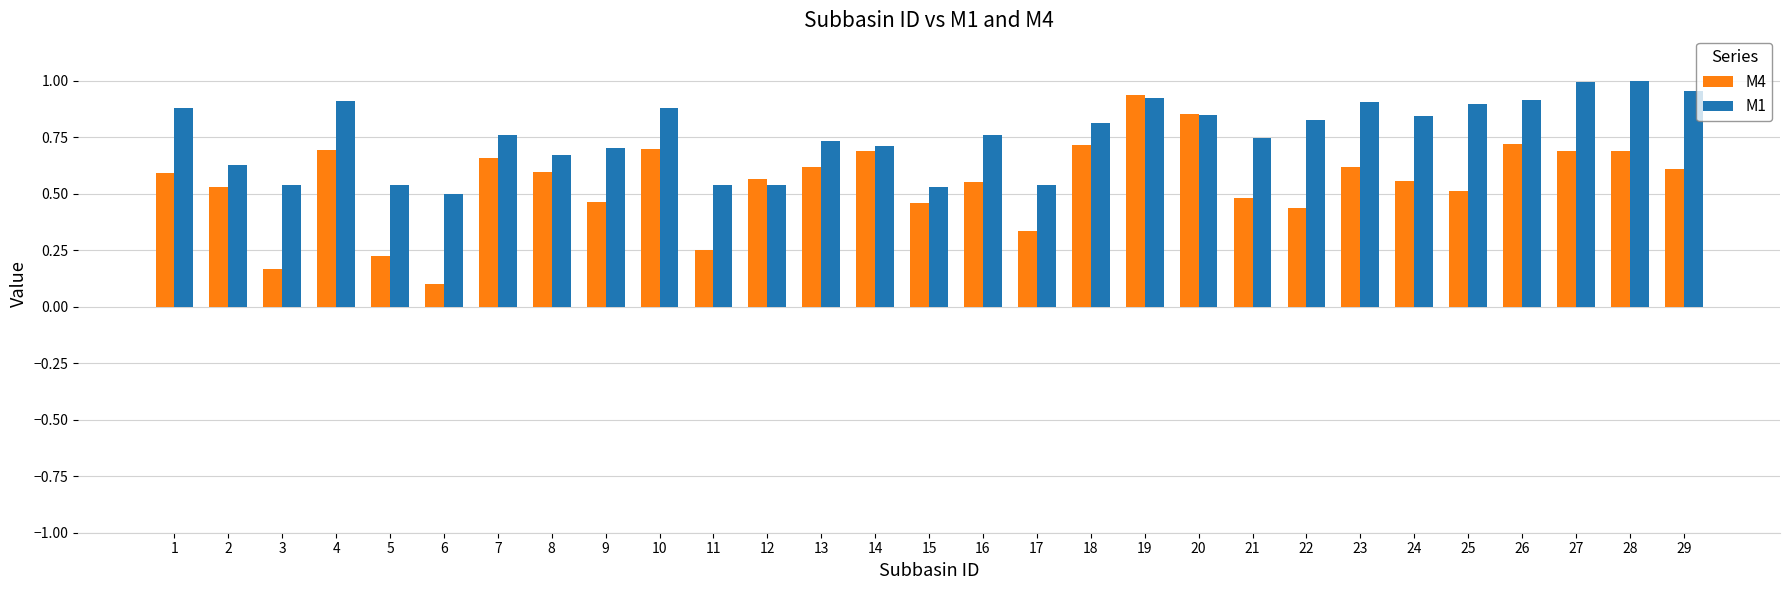

At which label is M4 closest to 0?

6